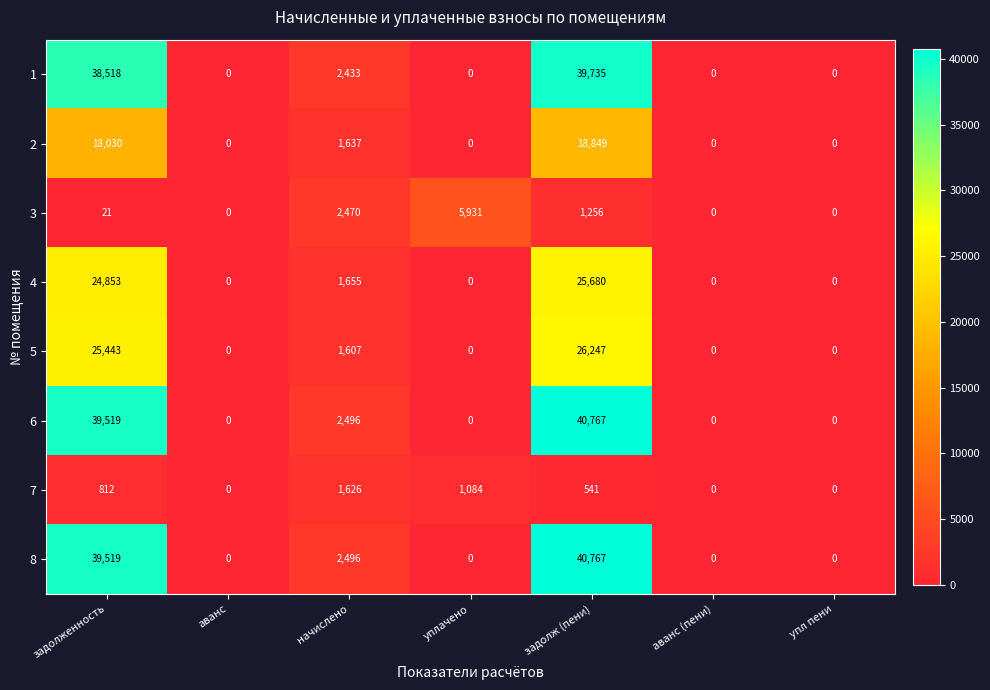

Count the number of categories in the chart.

7